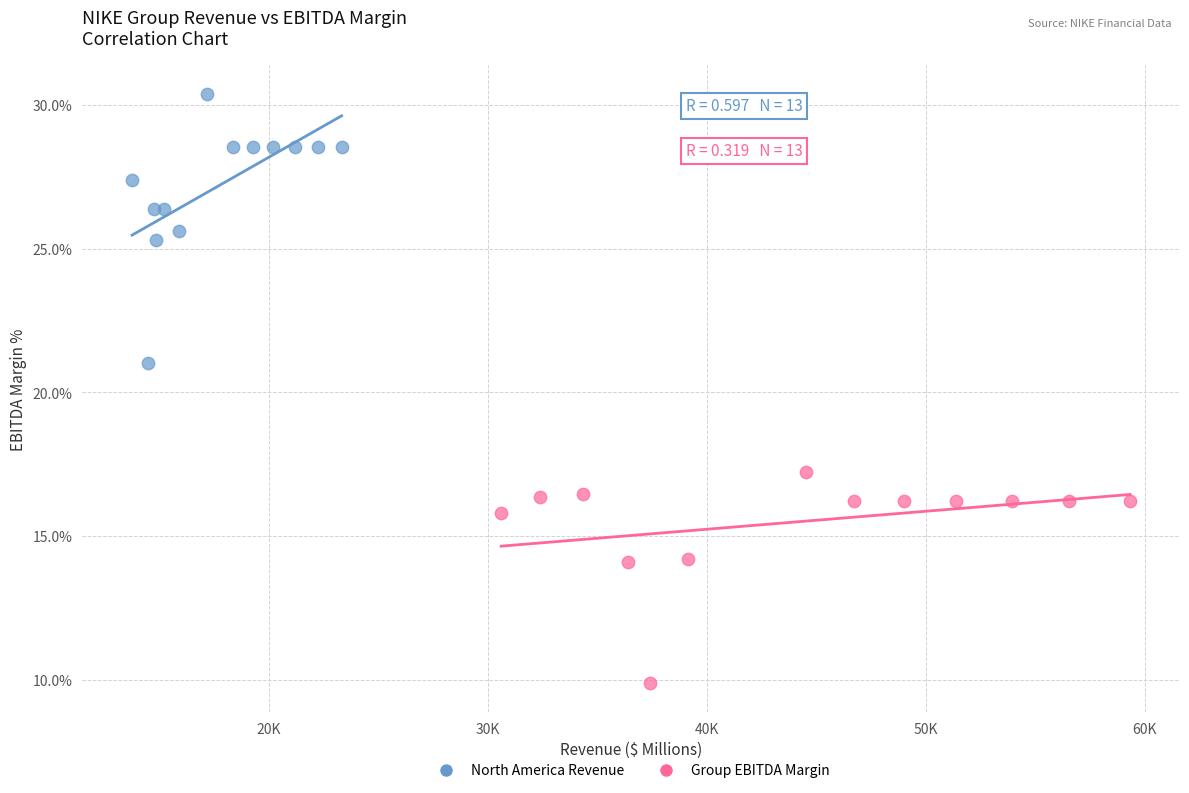

What are all the series names shown in the legend?

North America Revenue, Group EBITDA Margin